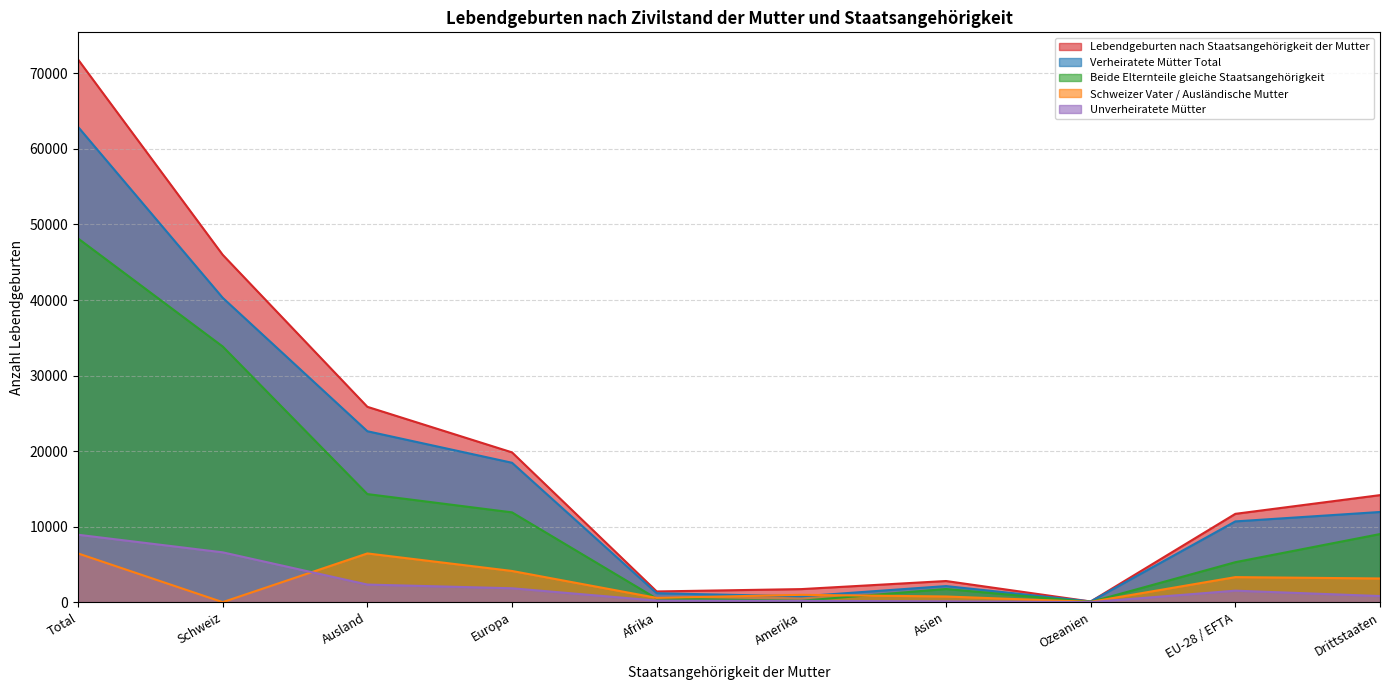

At which category does the chart reach its peak across all series?

Total